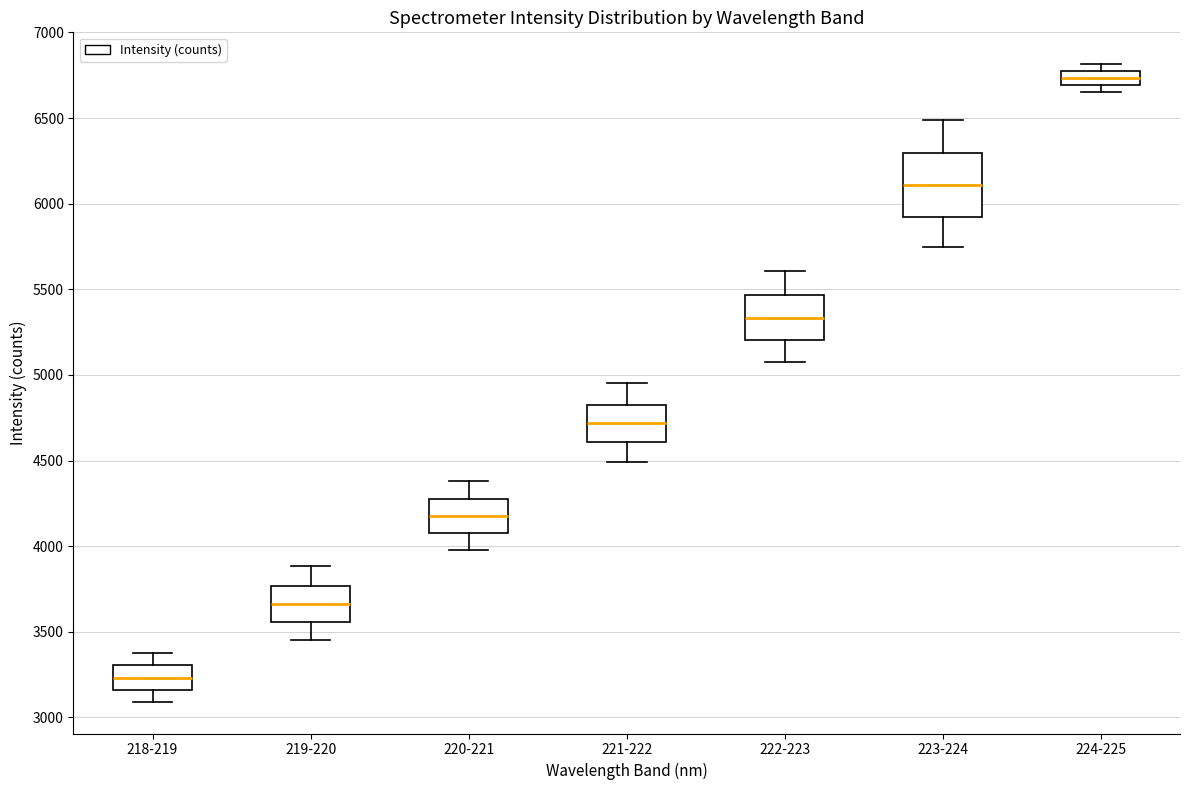

Reading left to right, read every box against the y-axis: the position of its median line, the range the box covers, and the ends of its whiskers. The values are not printed on the chart, so give them approximately, as read against the axis.

218-219: median 3250, box 3150 to 3300, whiskers 3100 to 3350
219-220: median 3650, box 3550 to 3750, whiskers 3450 to 3900
220-221: median 4150, box 4100 to 4300, whiskers 4000 to 4400
221-222: median 4700, box 4600 to 4850, whiskers 4500 to 4950
222-223: median 5350, box 5200 to 5450, whiskers 5100 to 5600
223-224: median 6100, box 5900 to 6300, whiskers 5750 to 6500
224-225: median 6750 (inside the box), box 6700 to 6750, whiskers 6650 to 6800